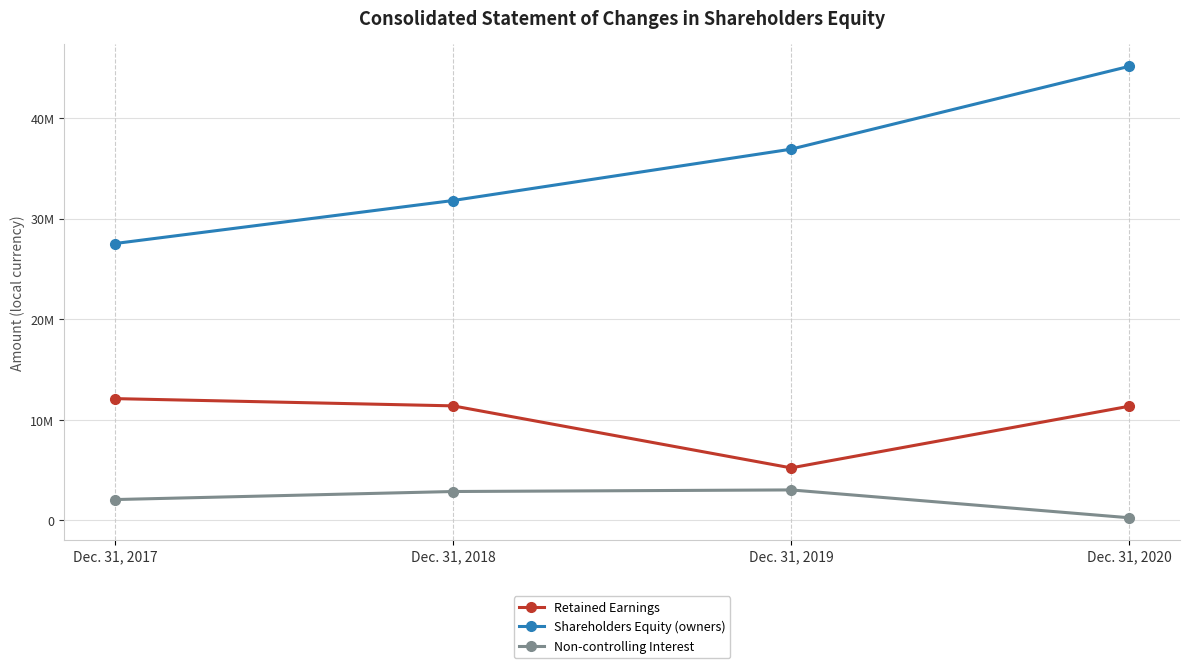

What is the value of the Retained Earnings point at the 3rd from the left?

5226692